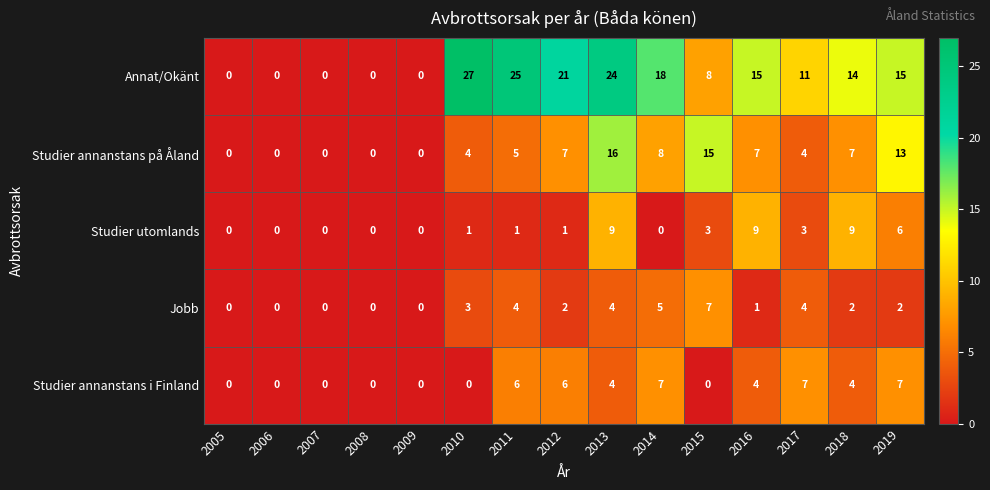

Is it true that Studier utomlands equals 0 at 2014?

True